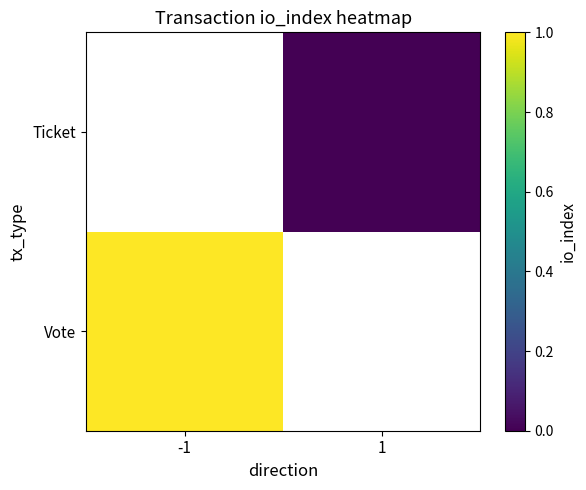

Is the value of Ticket at -1 greater than the value of Vote at -1?

No